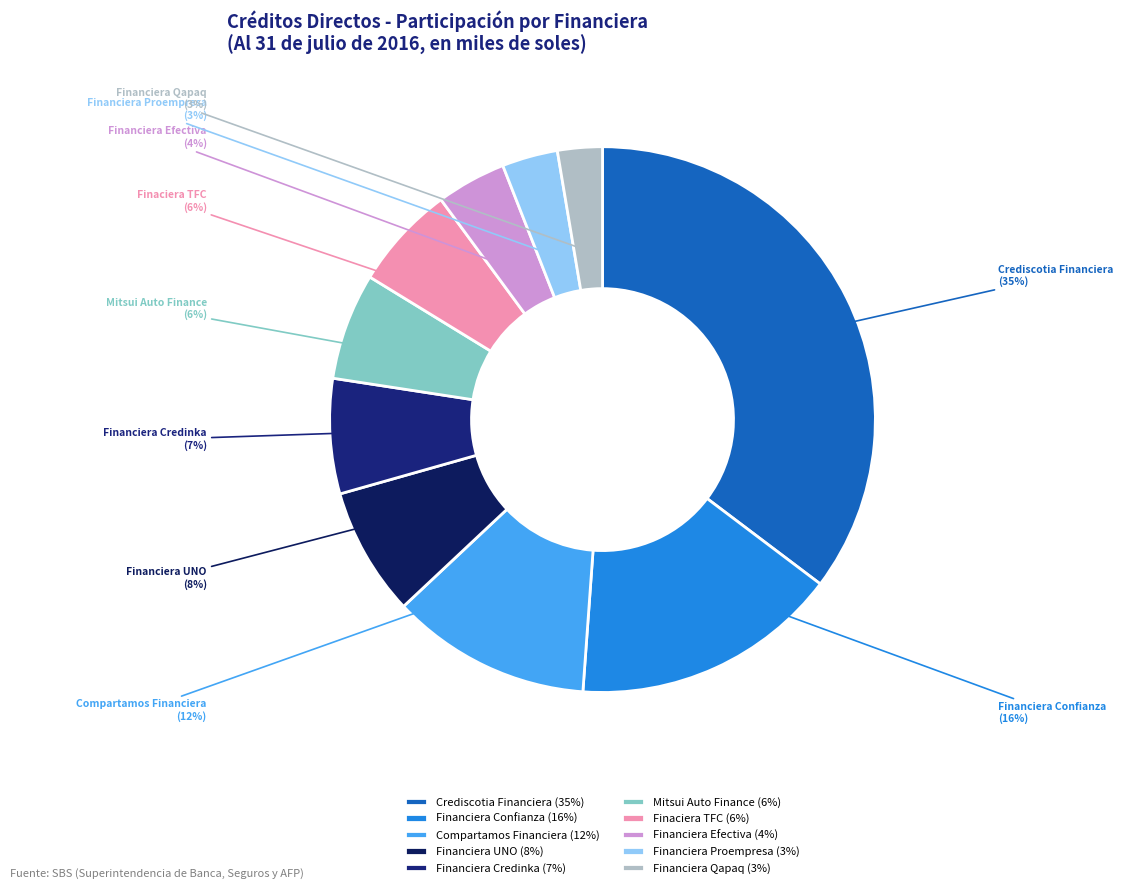

Which slice is the largest?

Crediscotia Financiera